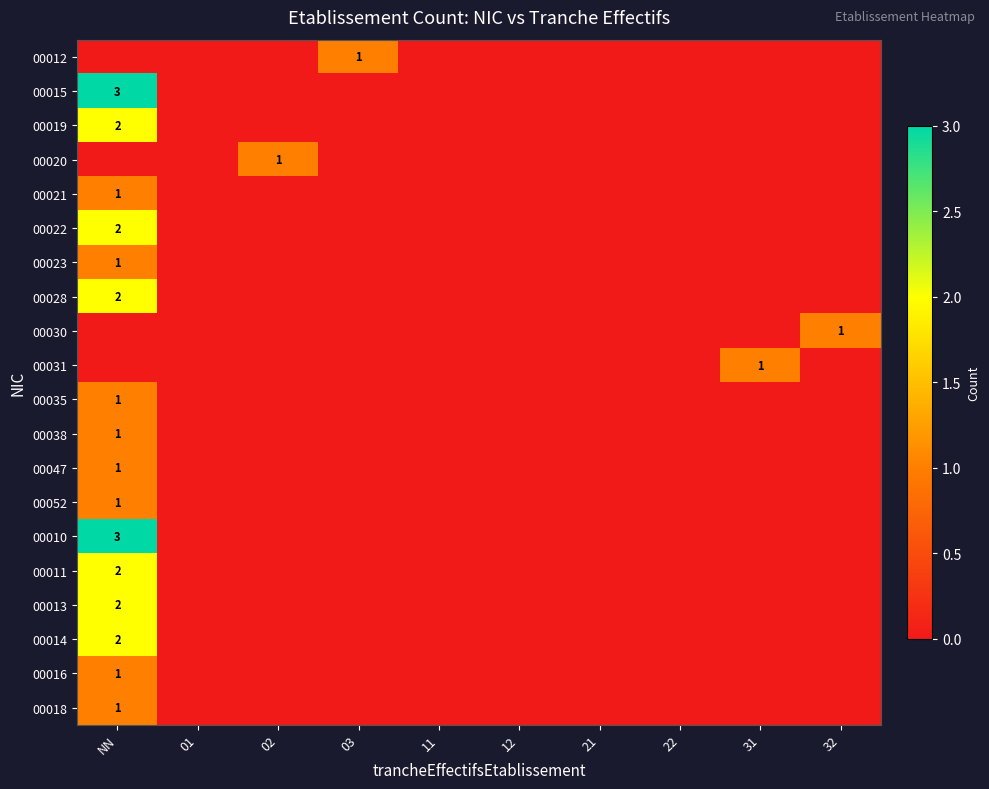

Which label corresponds to the smallest value in the chart?

NN